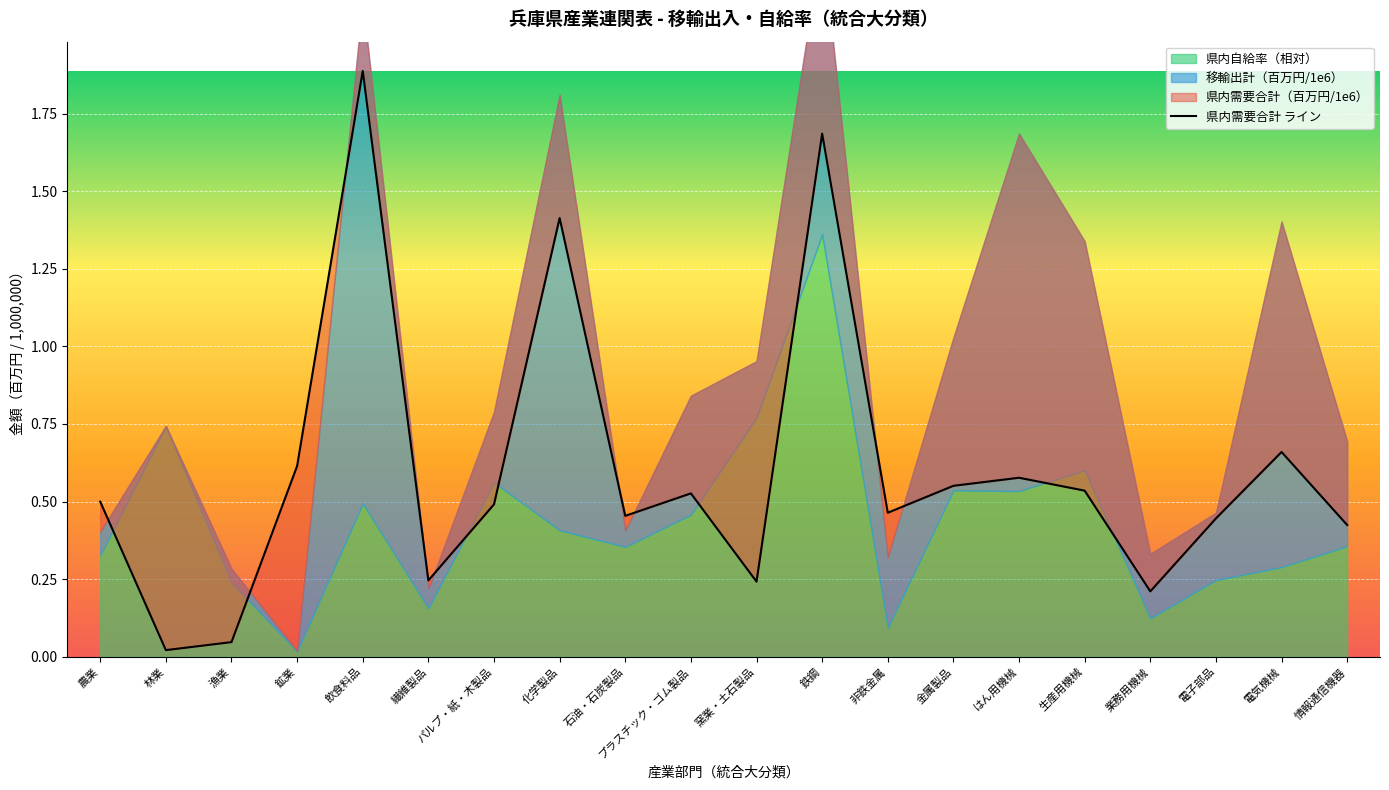

Reading left to right, transcribe all the data shown in this chart.

0.5	0.0	0.0	0.6	1.9	0.2	0.5	1.4	0.5	0.5	0.2	1.7	0.5	0.6	0.6	0.5	0.2	0.4	0.7	0.4